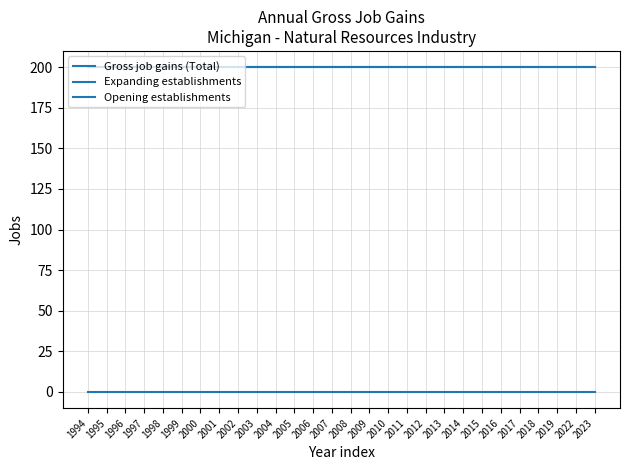

Is this an area chart (filled region under the line)?

No